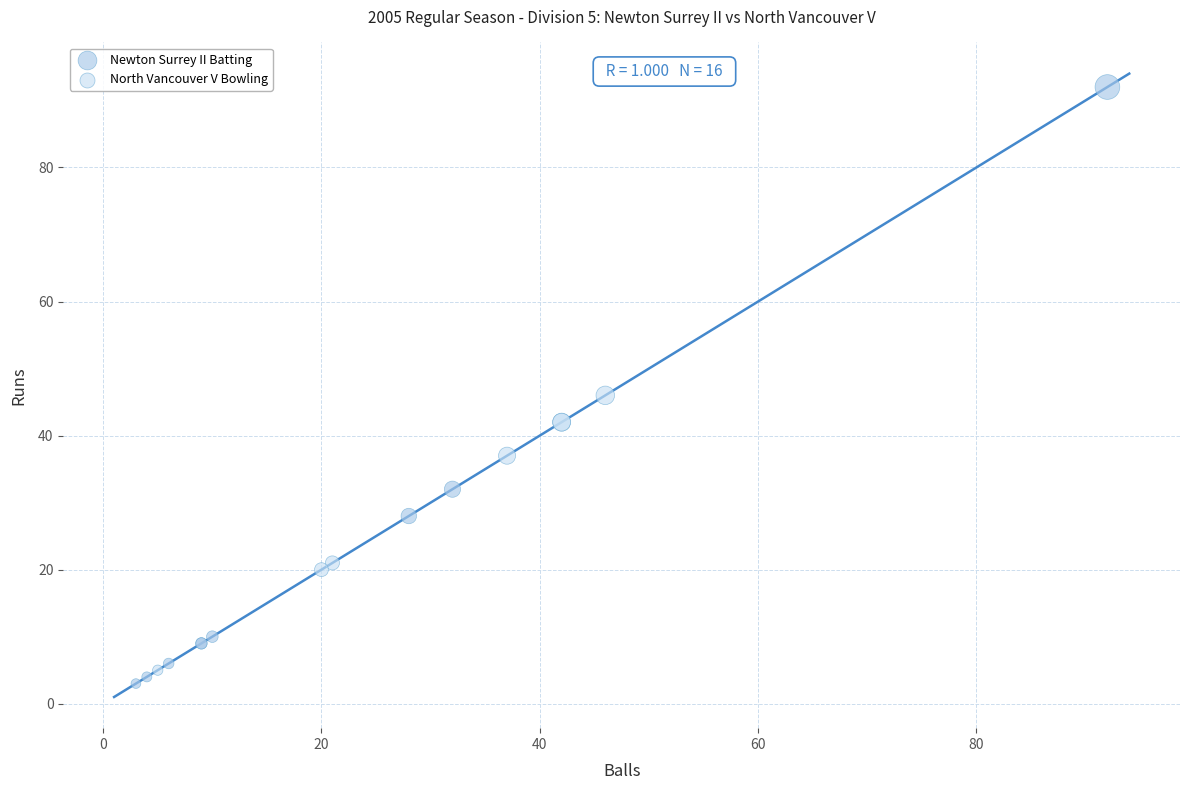

Which series reaches the maximum Y coordinate?

Newton Surrey II Batting